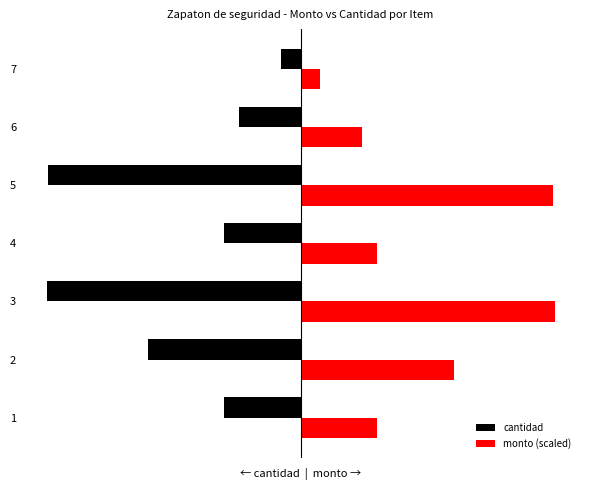

What are all the series names shown in the legend?

cantidad, monto (scaled)